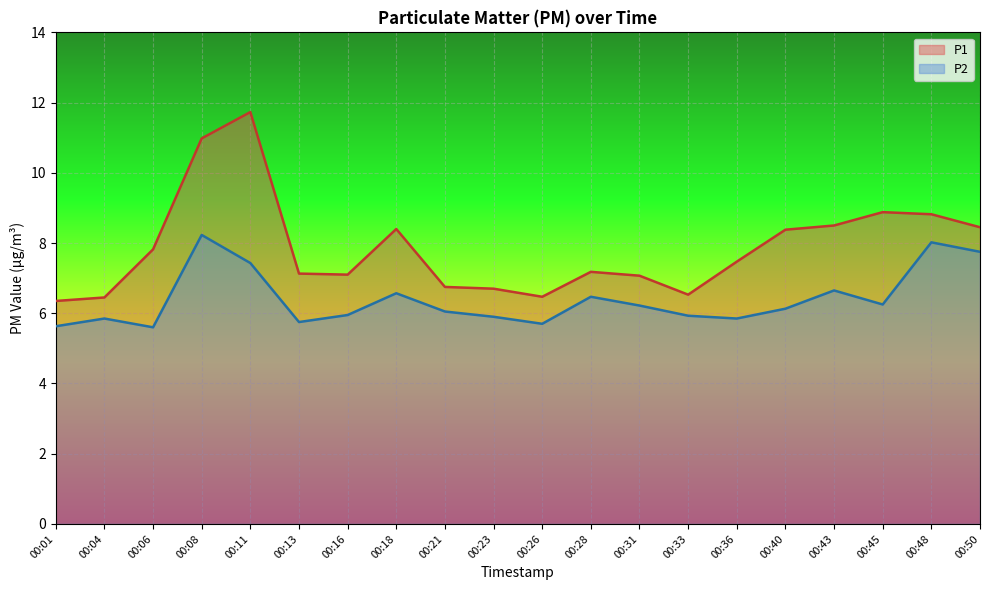

At which label does P1 reach its peak?

00:11